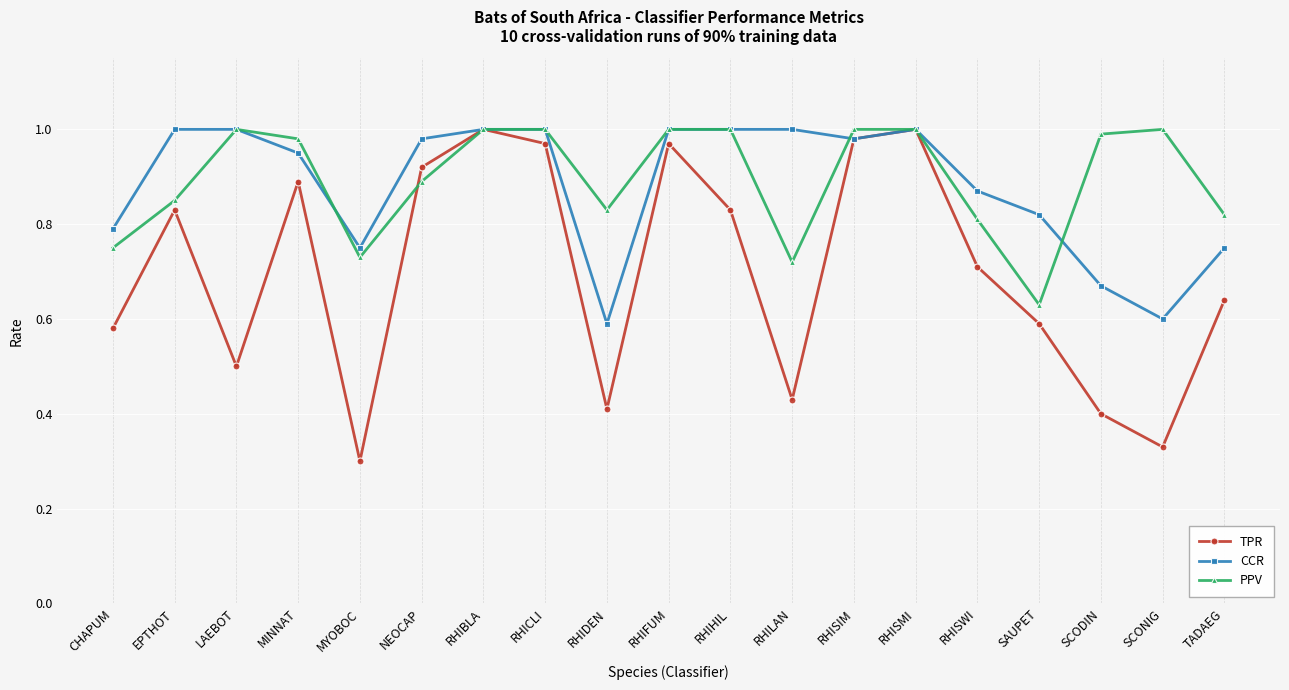

Is it true that PPV equals 0.7 at RHILAN?

True